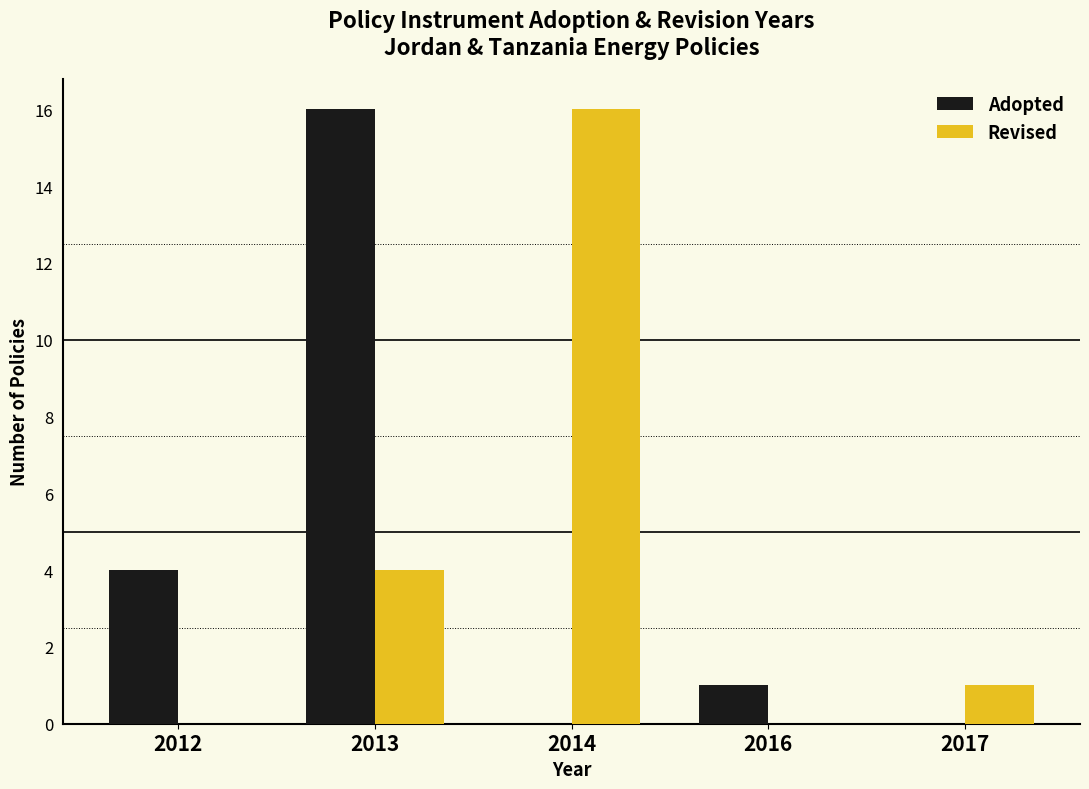

Which series changed the most between 2012 and 2014?

Revised